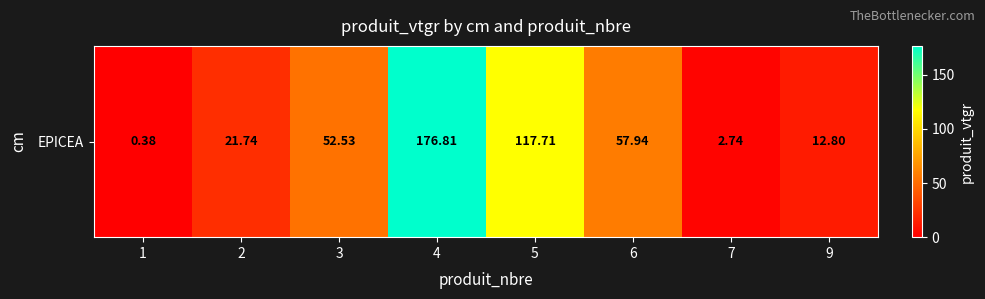

Read the value at 6.

57.9